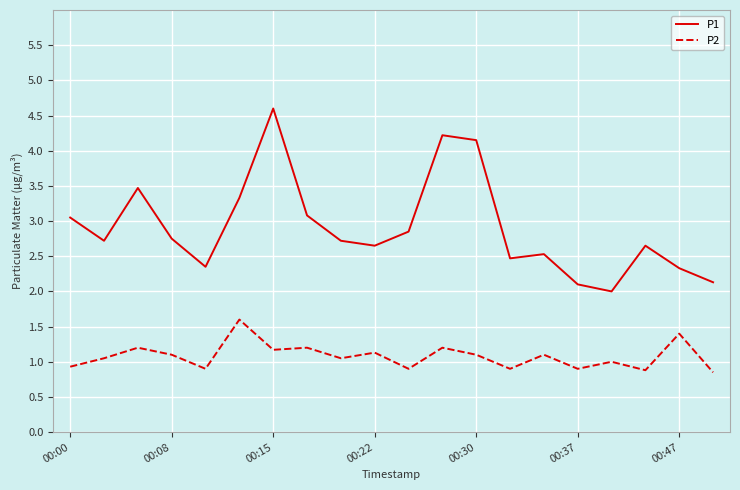

True or false: P2 has more than 2 points higher than both neighbors.

True